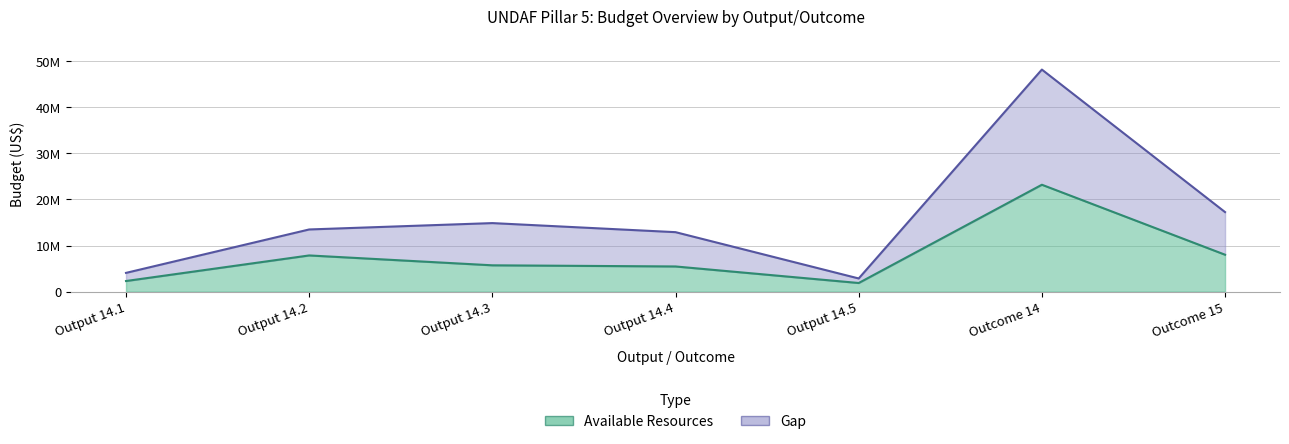

Count the number of data series in this chart.

2